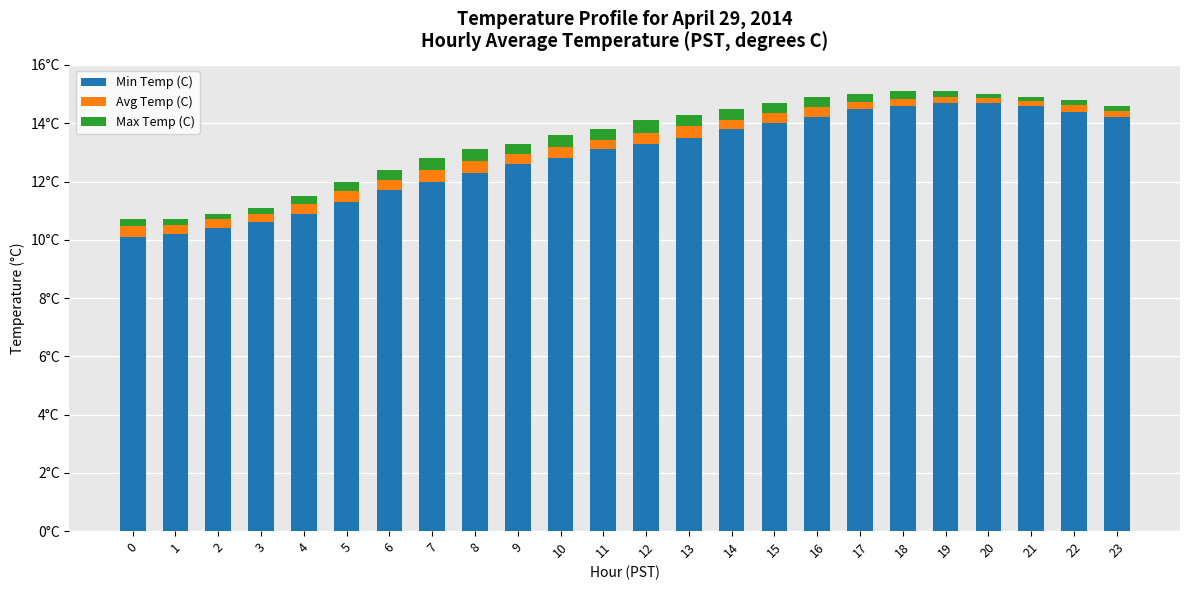

What are all the series names shown in the legend?

Min Temp (C), Avg Temp (C), Max Temp (C)